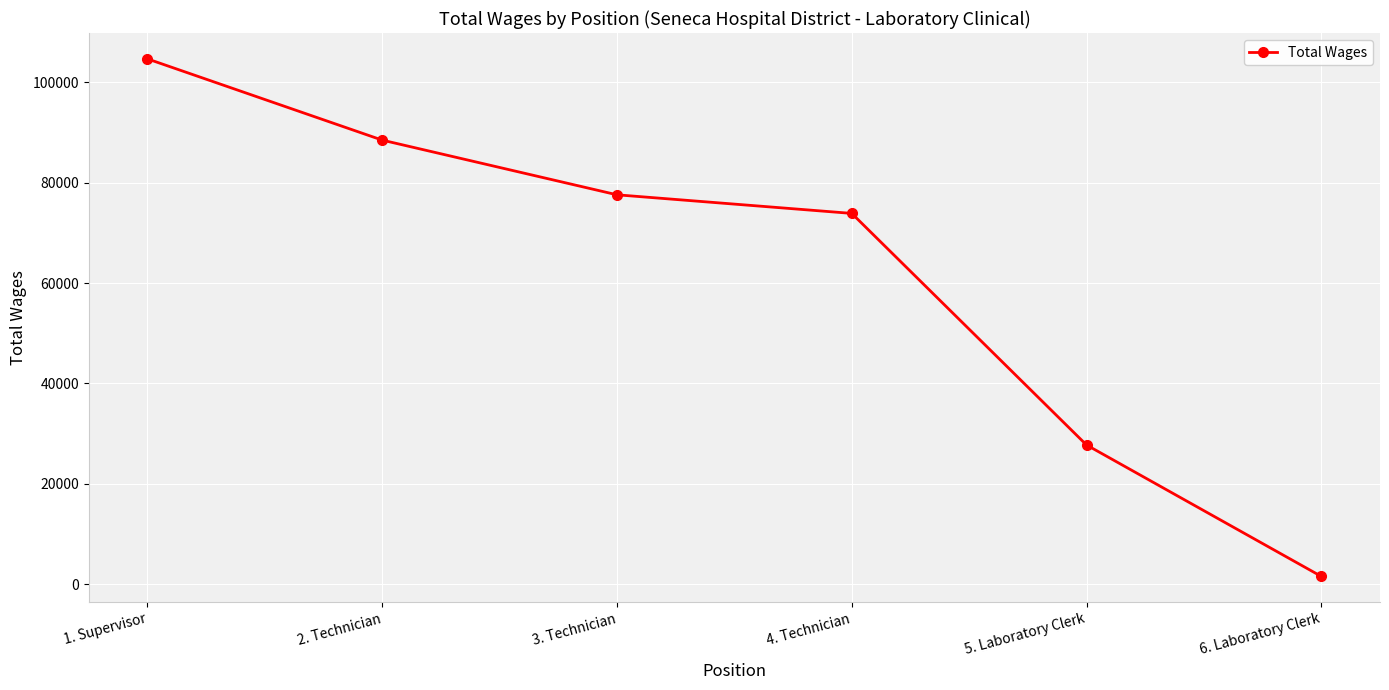

What is the average value?

62318